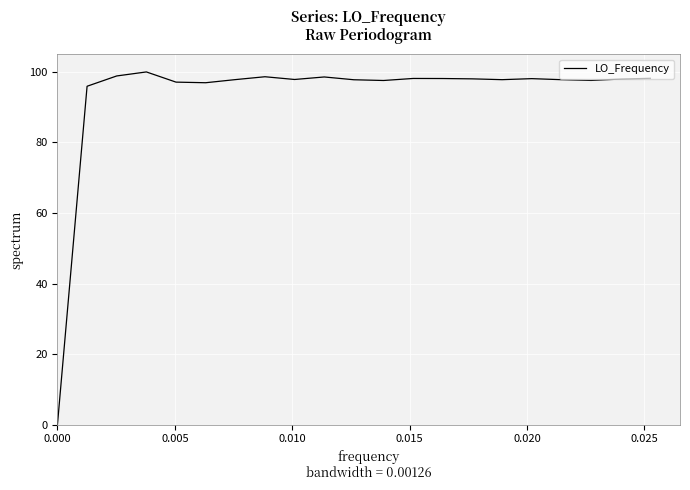

What is the maximum value shown in the chart?

100.0